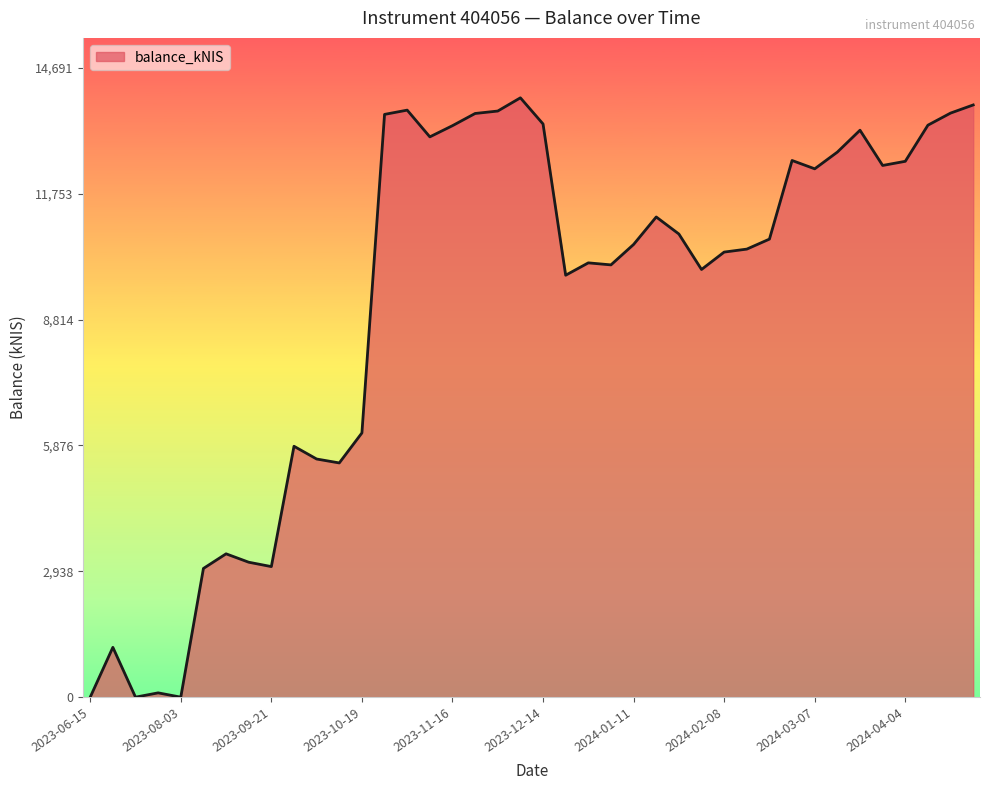

What is the greatest value displayed?

13991.8